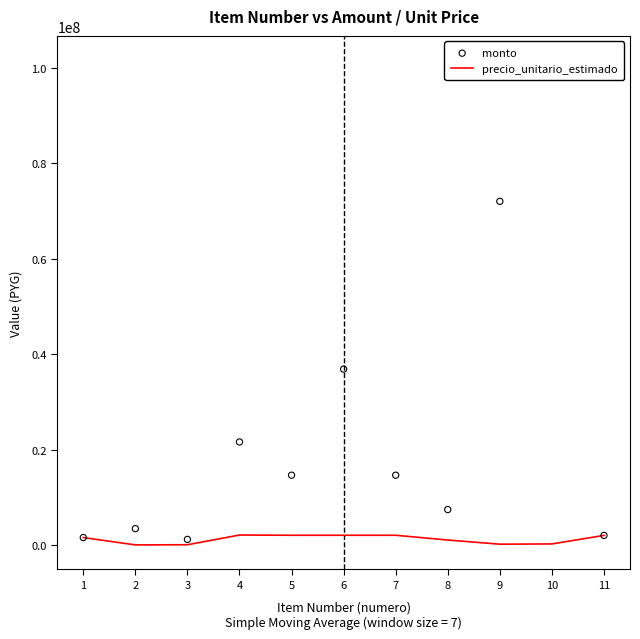

Which series has the largest total across all categories?

monto